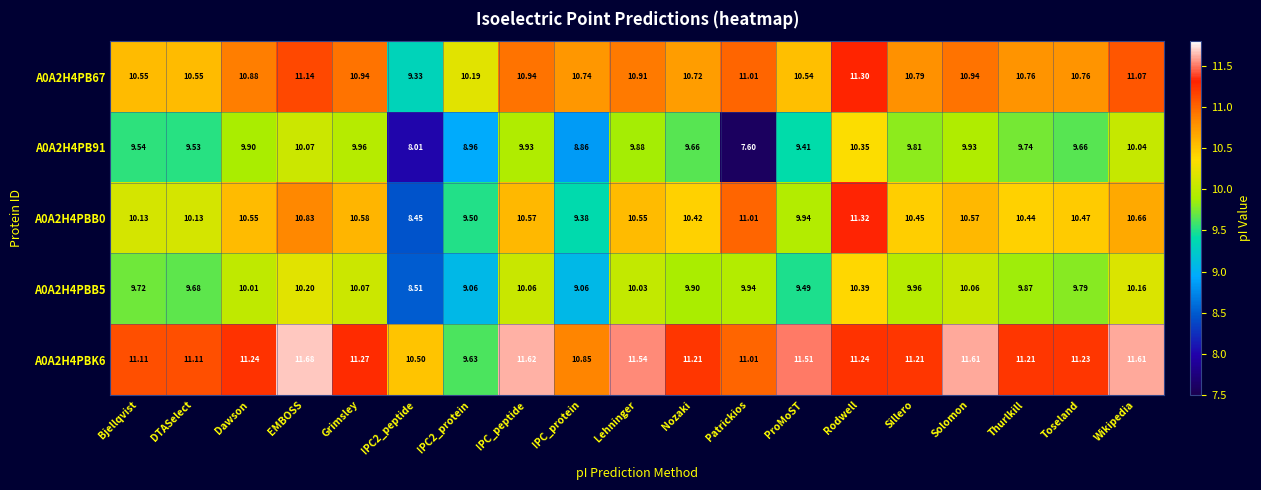

What is the maximum value shown in the chart?

11.7